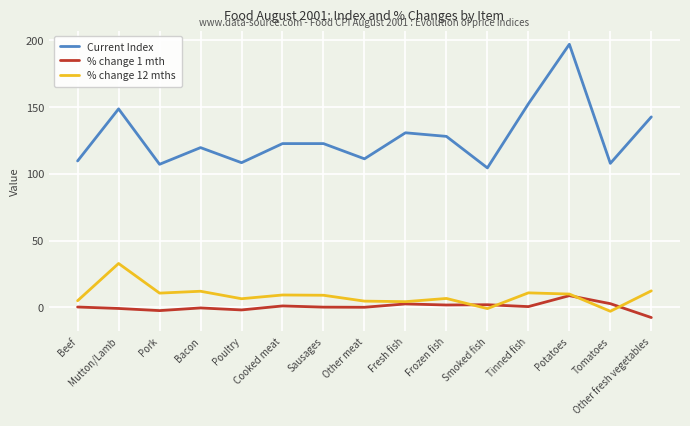

Which series has the widest spread of values?

Current Index